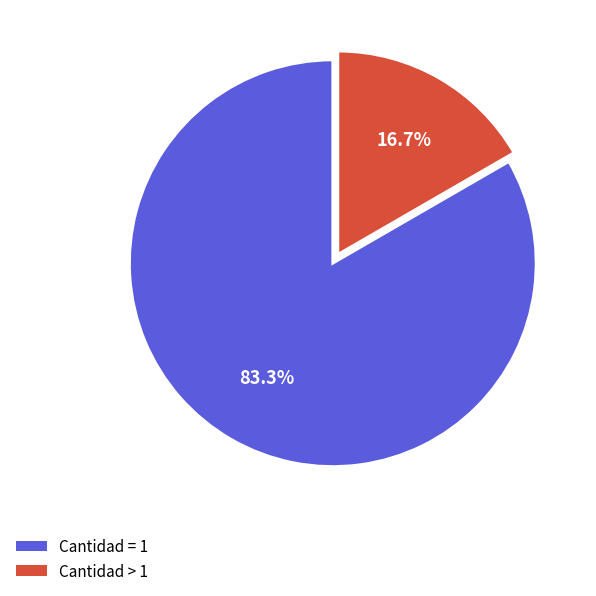

Does any single category account for the majority?

Yes